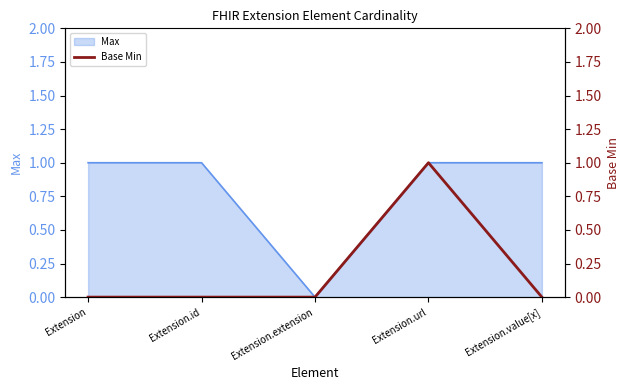

At which label does Max reach its minimum?

Extension.extension